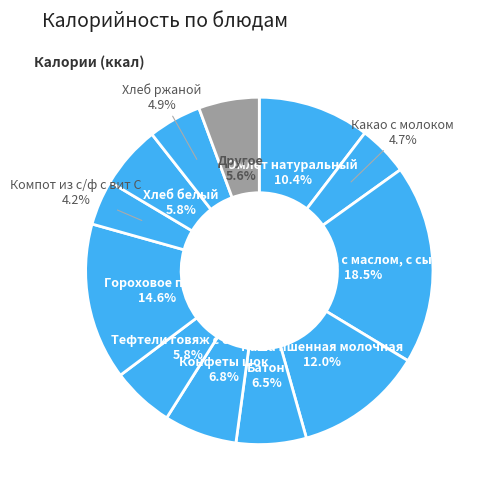

How many slices are in this pie chart?

12